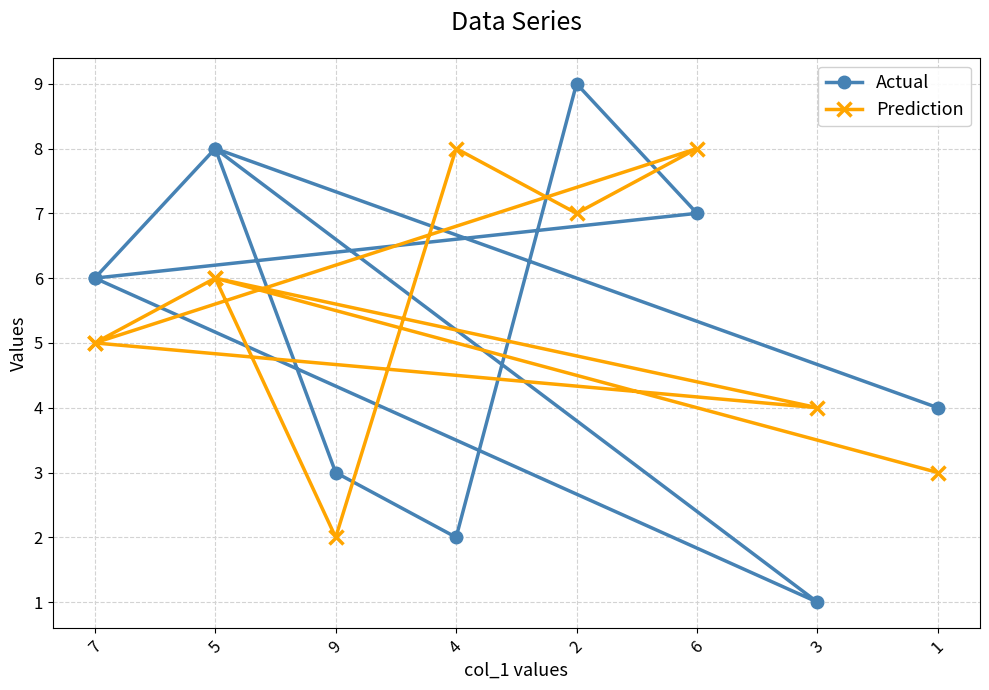

True or false: Prediction has a value of 8 at 4.

True